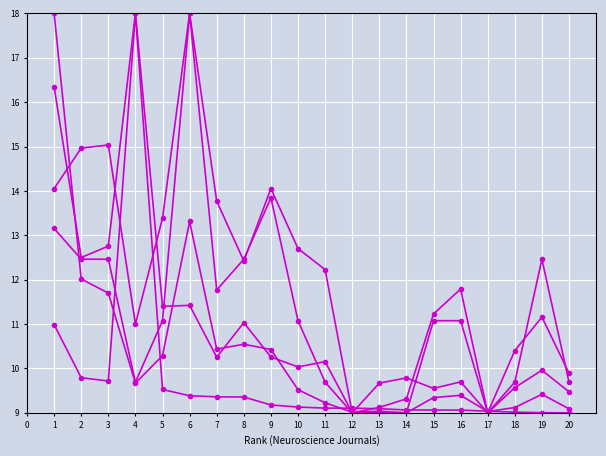

Reading right to left, extract all data points from this chart.

Total Cites (3years): 9.1	9.4	9.1	9.0	9.4	9.3	9.0	9.0	9.0	9.2	9.5	10.4	10.5	10.4	13.3	10.3	9.7	11.7	12.0	18.0
H index: 9.9	11.2	10.4	9.0	11.8	11.2	9.3	9.1	9.0	12.2	12.7	14.1	12.4	13.8	18.0	13.4	11.0	15.0	15.0	14.1
Total Docs. (3years): 9.5	10.0	9.6	9.0	9.7	9.6	9.8	9.7	9.0	10.2	10.0	10.3	11.0	10.3	11.4	11.4	18.0	12.8	12.5	16.3
Total Refs.: 9.0	9.0	9.0	9.0	9.1	9.1	9.1	9.1	9.1	9.1	9.1	9.2	9.4	9.4	9.4	9.5	18.0	9.7	9.8	11.0
Ref. / Doc.: 9.7	12.5	9.7	9.0	11.1	11.1	9.0	9.0	9.0	9.7	11.1	13.8	12.5	11.8	18.0	11.1	9.7	12.5	12.5	13.2